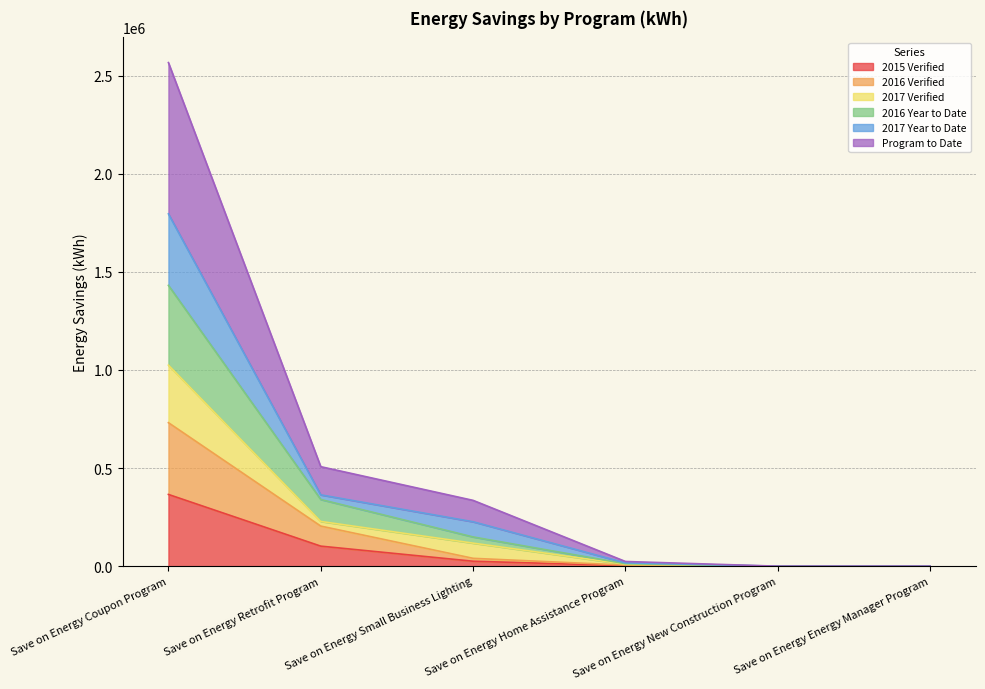

The value of Program to Date at Save on Energy New Construction Program is 869375.5. True or false?

False